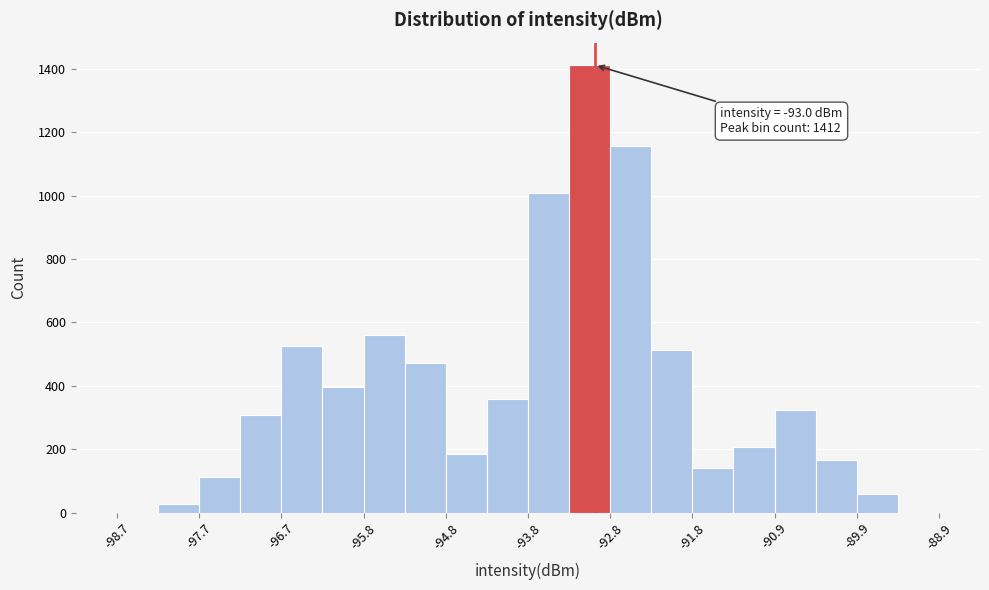

Which range on the x-axis has the tallest bar?

-93.3 to -92.8